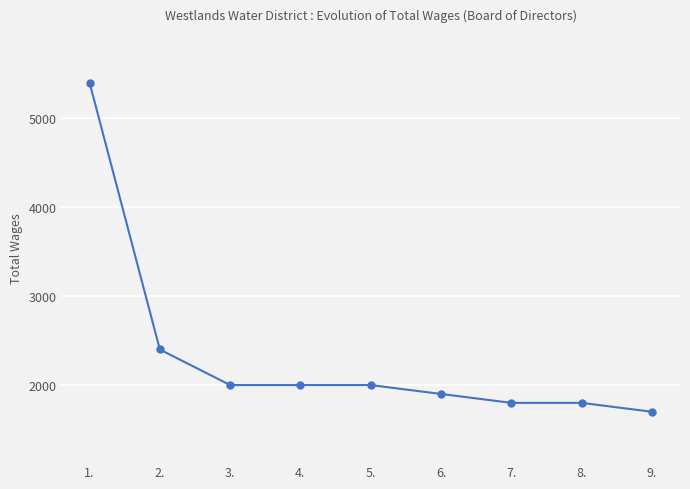

How many data points does each series have?

9